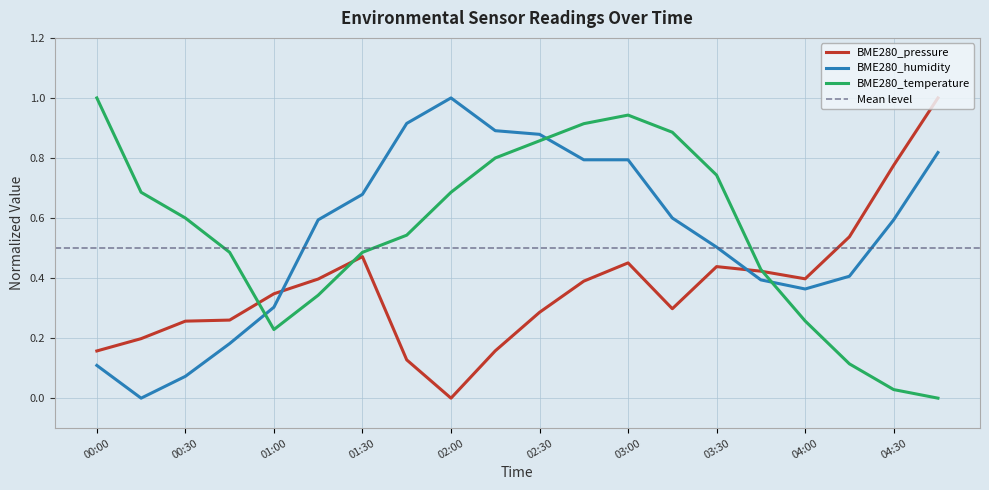

At 00:15, list the series in order from largest to smallest.

BME280_temperature, BME280_pressure, BME280_humidity